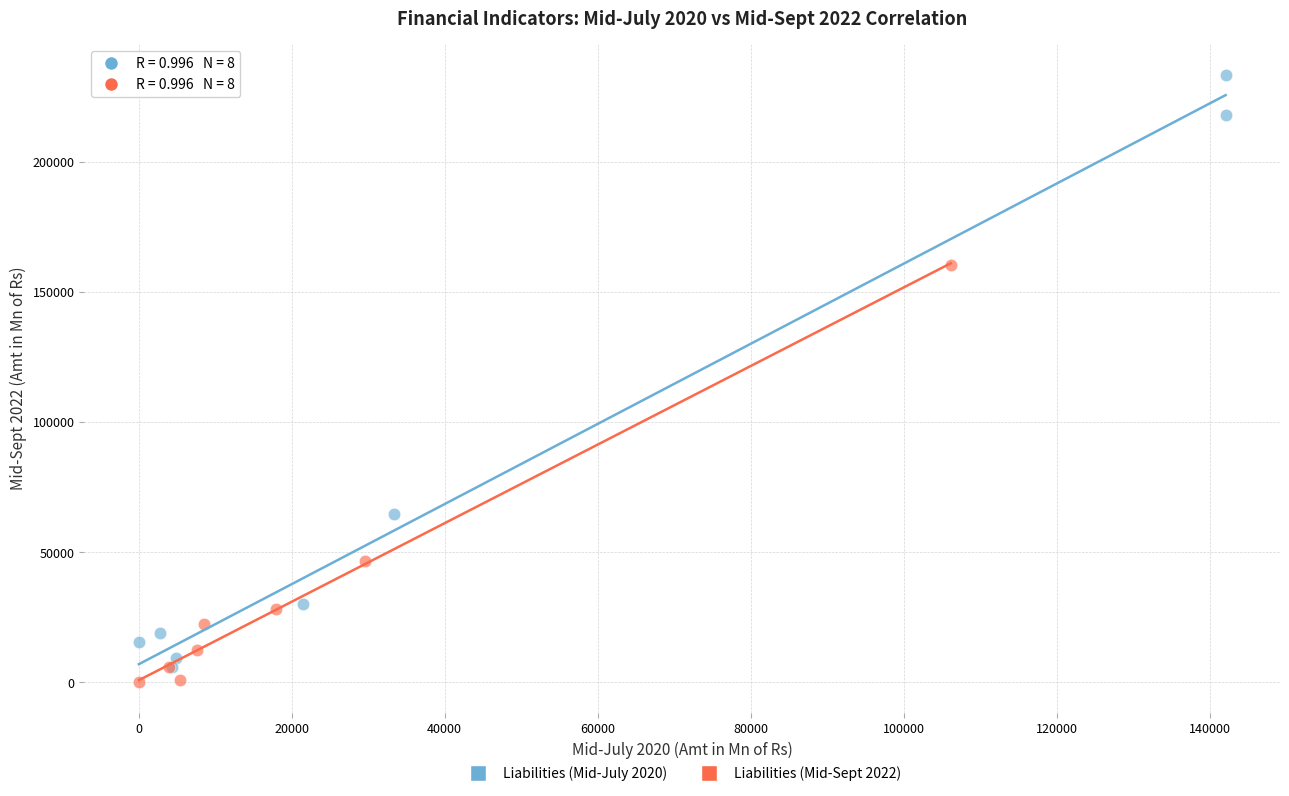

Which series has the largest Y range (max minus min)?

Liabilities (Mid-July 2020)